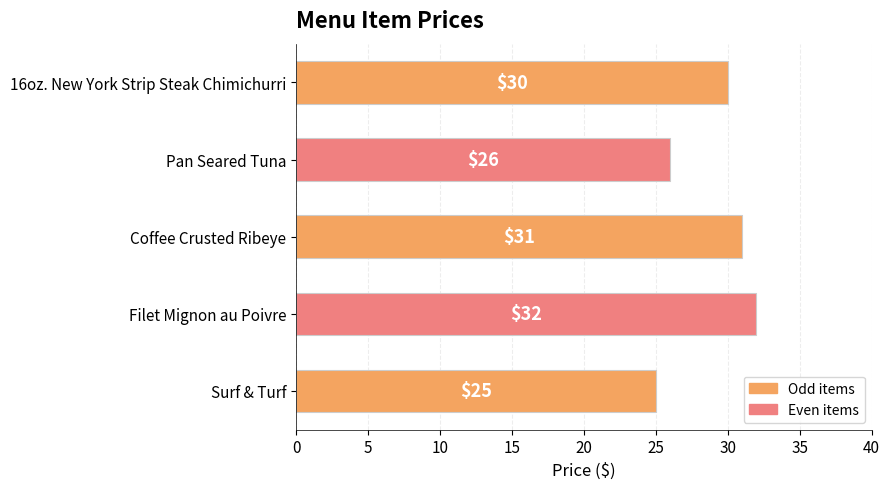

Is it true that the value at Coffee Crusted Ribeye is 16?

False